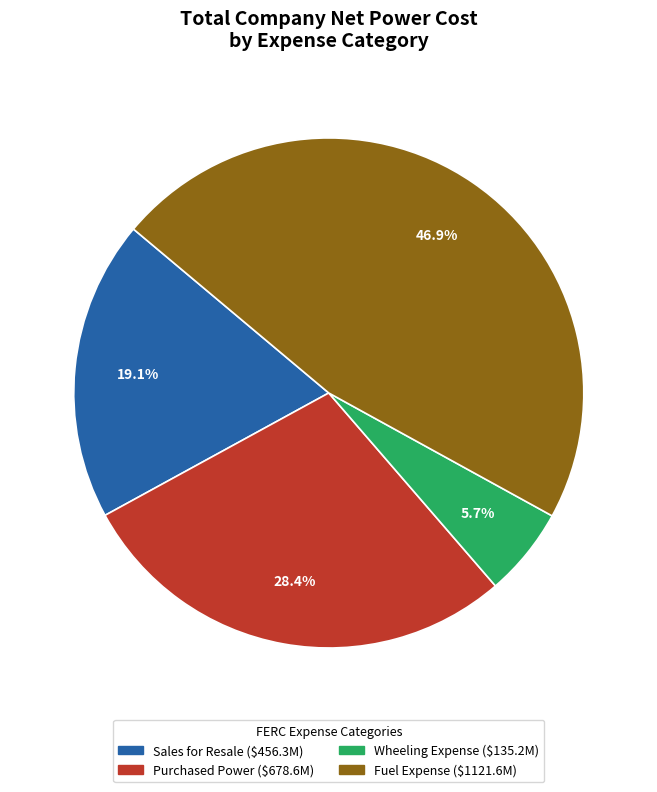

How many slices are in this pie chart?

4